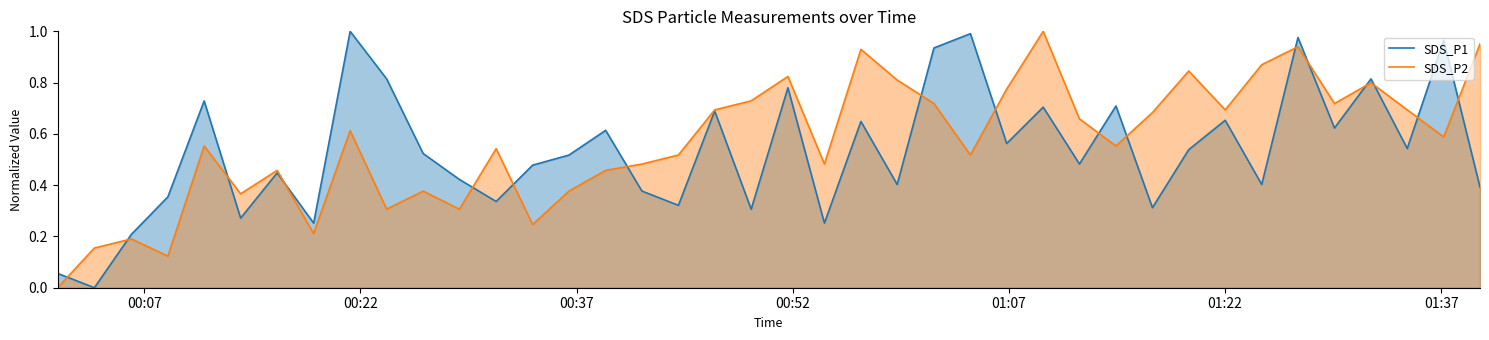

Does the chart display data point markers on the line(s)?

No